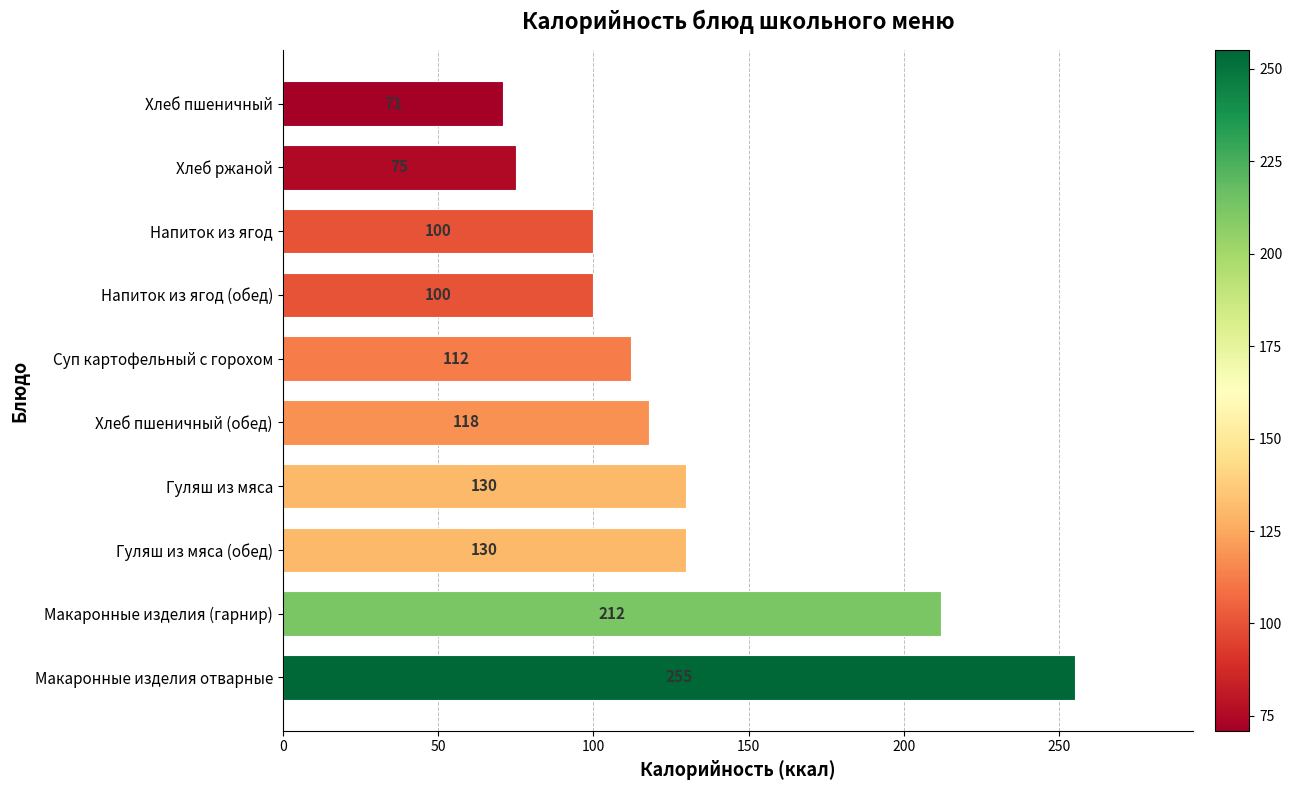

What is the average value?

130